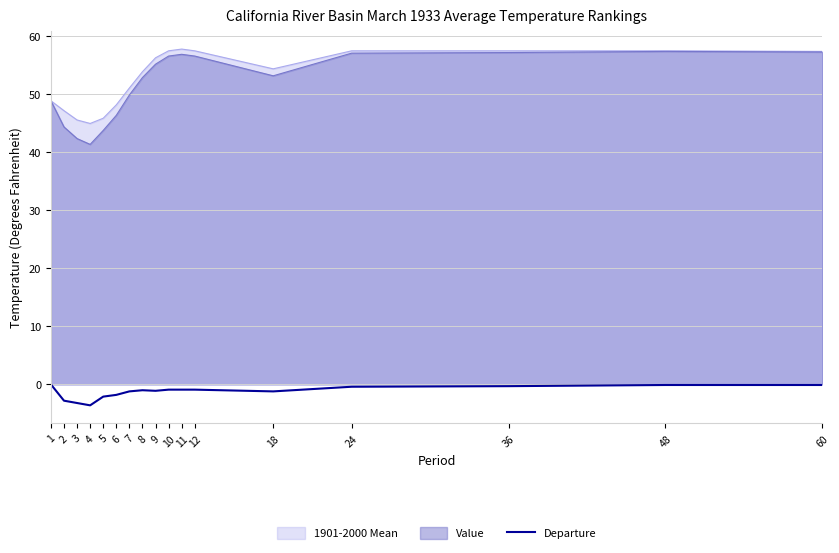

Is it true that the value at 2 is -3.7?

False